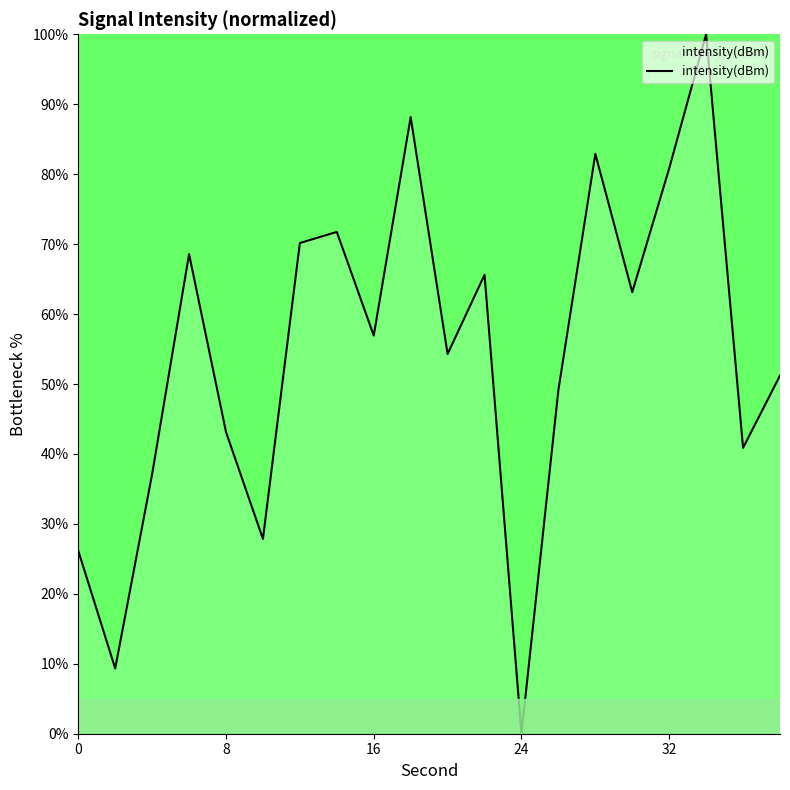

What is the difference between the maximum and minimum values?

100.0